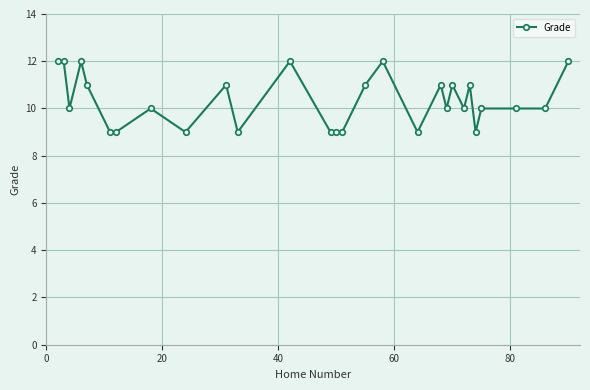

What is the maximum value shown in the chart?

12